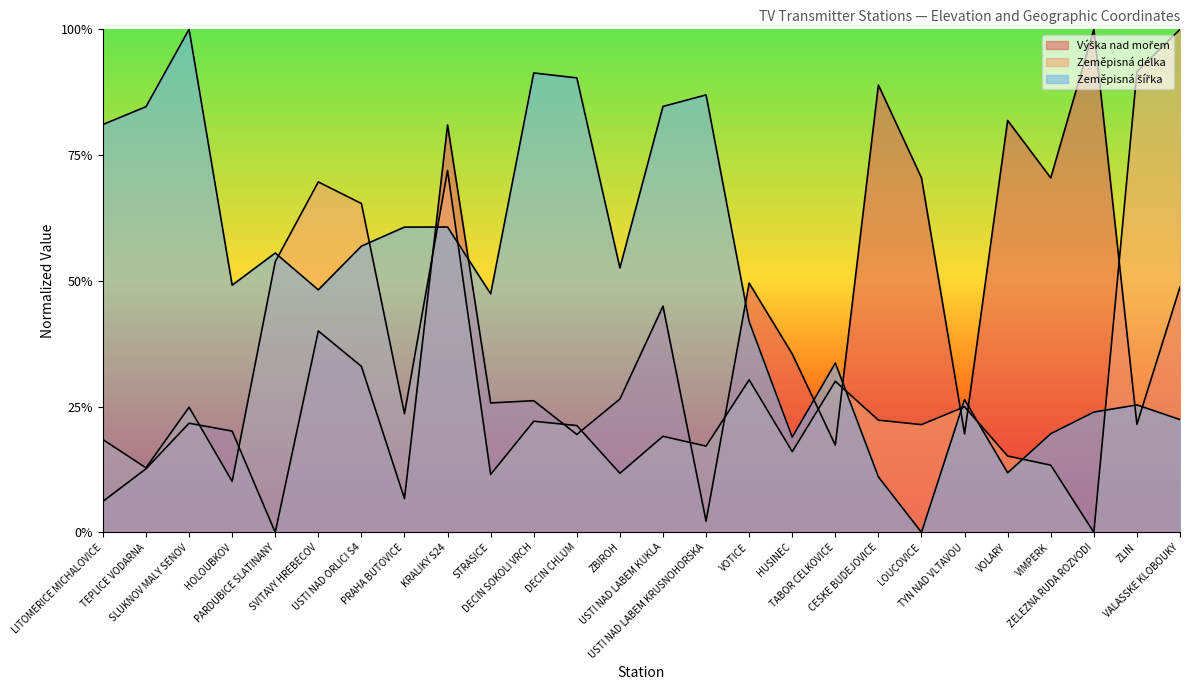

At how many categories does at least one series exceed 0?

26